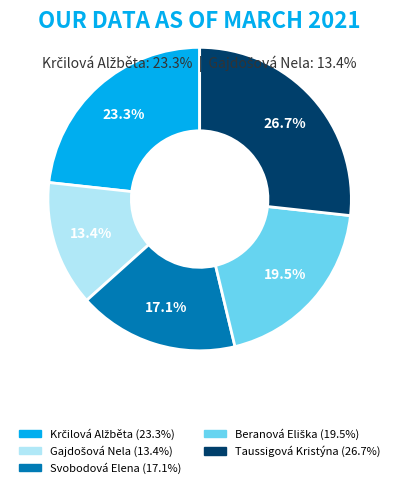

Does any single category account for the majority?

No